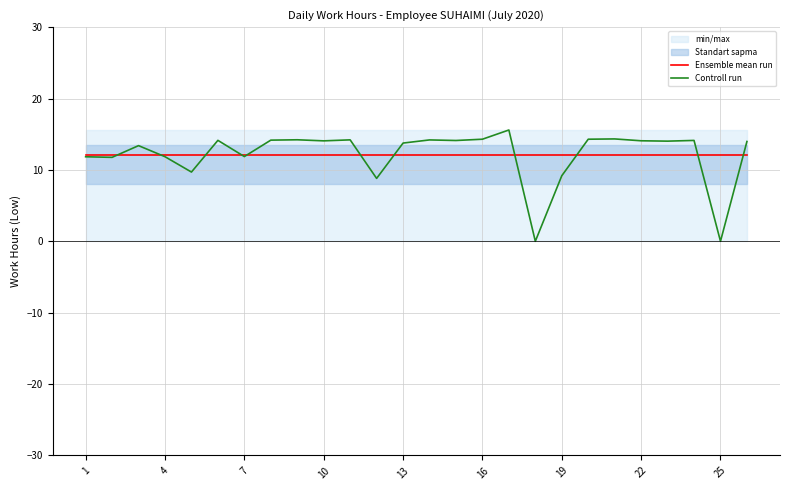

True or false: Ensemble mean run has more than 2 points higher than both neighbors.

False